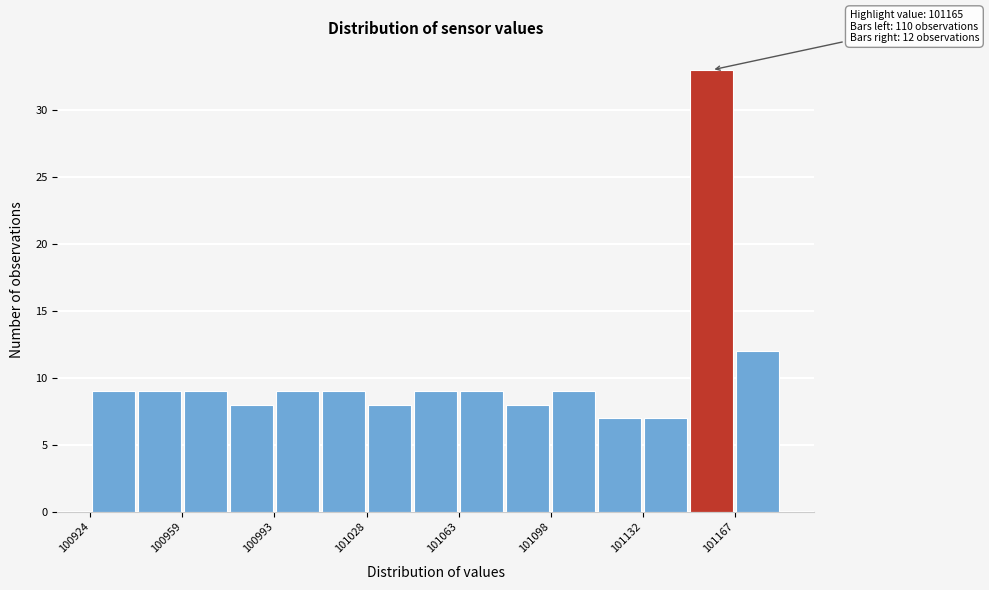

Read against the x-axis, roughly where is the centre of the tallest bar?

101160